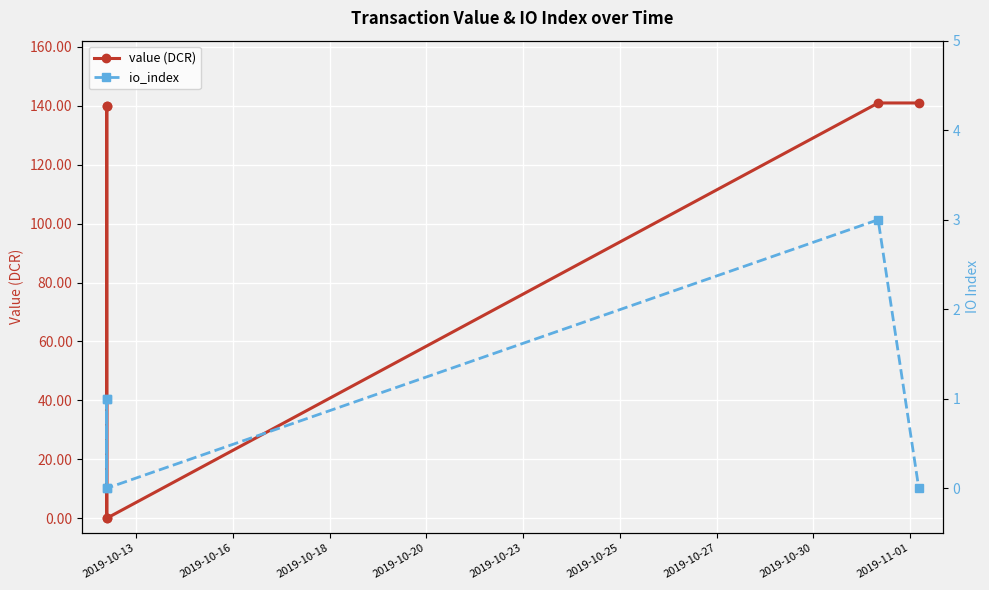

In io_index, how many points are higher than both neighbors (excluding endpoints)?

2